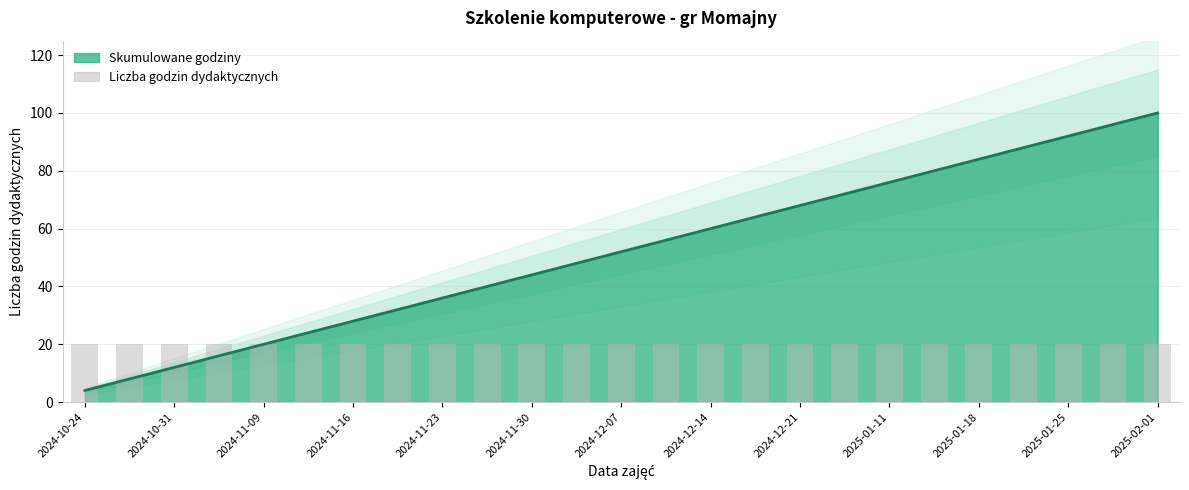

Rank the categories by value from lowest to highest.

2024-10-24, 2024-10-26, 2024-10-31, 2024-11-07, 2024-11-09, 2024-11-14, 2024-11-16, 2024-11-21, 2024-11-23, 2024-11-28, 2024-11-30, 2024-12-05, 2024-12-07, 2024-12-12, 2024-12-14, 2024-12-19, 2024-12-21, 2025-01-09, 2025-01-11, 2025-01-16, 2025-01-18, 2025-01-23, 2025-01-25, 2025-01-30, 2025-02-01